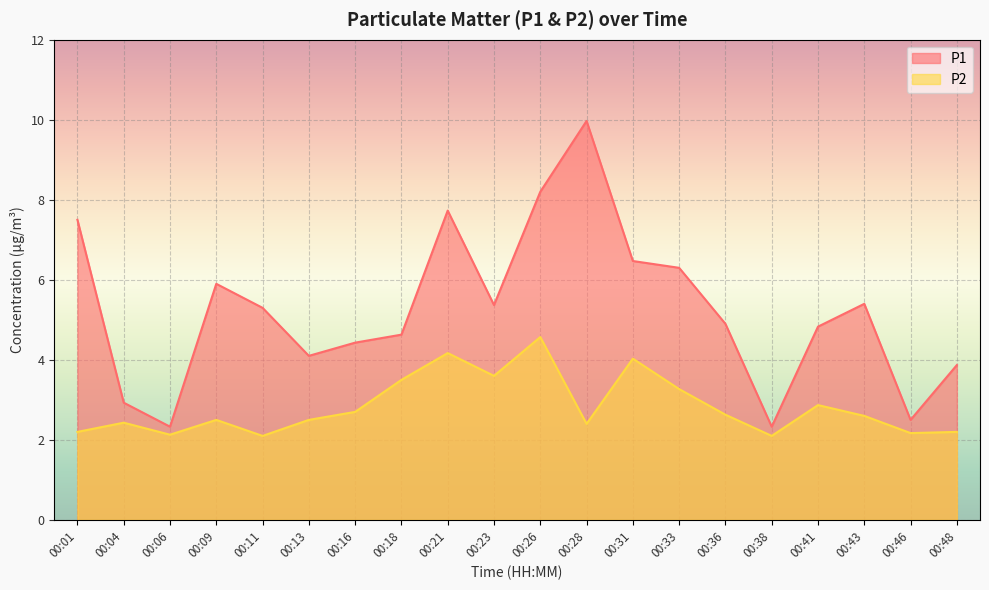

Reading left to right, extract all data points from this chart.

P1: 00:01=7.5	00:04=2.9	00:06=2.3	00:09=5.9	00:11=5.3	00:13=4.1	00:16=4.4	00:18=4.6	00:21=7.7	00:23=5.4	00:26=8.2	00:28=10.0	00:31=6.5	00:33=6.3	00:36=4.9	00:38=2.3	00:41=4.8	00:43=5.4	00:46=2.5	00:48=3.9
P2: 00:01=2.2	00:04=2.4	00:06=2.1	00:09=2.5	00:11=2.1	00:13=2.5	00:16=2.7	00:18=3.5	00:21=4.2	00:23=3.6	00:26=4.6	00:28=2.4	00:31=4.0	00:33=3.3	00:36=2.6	00:38=2.1	00:41=2.9	00:43=2.6	00:46=2.2	00:48=2.2